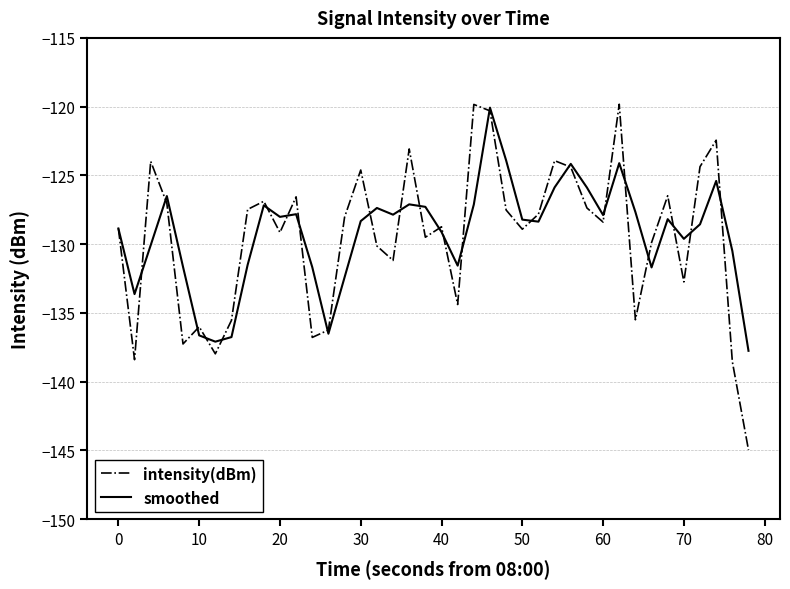

What is the maximum value for intensity(dBm)?

-119.8